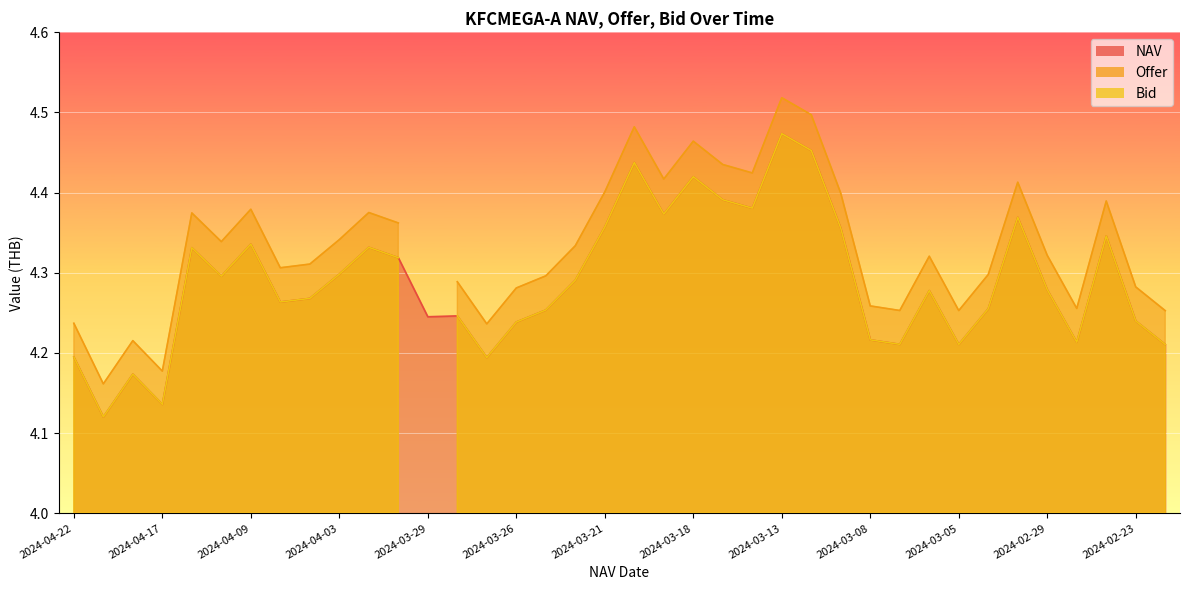

Reading left to right, transcribe all the data shown in this chart.

NAV: 2024-04-22=4.2	2024-04-19=4.1	2024-04-18=4.2	2024-04-17=4.1	2024-04-11=4.3	2024-04-10=4.3	2024-04-09=4.3	2024-04-05=4.3	2024-04-04=4.3	2024-04-03=4.3	2024-04-02=4.3	2024-04-01=4.3	2024-03-29=4.2	2024-03-28=4.2	2024-03-27=4.2	2024-03-26=4.2	2024-03-25=4.3	2024-03-22=4.3	2024-03-21=4.4	2024-03-20=4.4	2024-03-19=4.4	2024-03-18=4.4	2024-03-15=4.4	2024-03-14=4.4	2024-03-13=4.5	2024-03-12=4.5	2024-03-11=4.4	2024-03-08=4.2	2024-03-07=4.2	2024-03-06=4.3	2024-03-05=4.2	2024-03-04=4.3	2024-03-01=4.4	2024-02-29=4.3	2024-02-28=4.2	2024-02-27=4.3	2024-02-23=4.2	2024-02-22=4.2
Offer: 2024-04-22=4.2	2024-04-19=4.2	2024-04-18=4.2	2024-04-17=4.2	2024-04-11=4.4	2024-04-10=4.3	2024-04-09=4.4	2024-04-05=4.3	2024-04-04=4.3	2024-04-03=4.3	2024-04-02=4.4	2024-04-01=4.4	2024-03-29=0.0	2024-03-28=4.3	2024-03-27=4.2	2024-03-26=4.3	2024-03-25=4.3	2024-03-22=4.3	2024-03-21=4.4	2024-03-20=4.5	2024-03-19=4.4	2024-03-18=4.5	2024-03-15=4.4	2024-03-14=4.4	2024-03-13=4.5	2024-03-12=4.5	2024-03-11=4.4	2024-03-08=4.3	2024-03-07=4.3	2024-03-06=4.3	2024-03-05=4.3	2024-03-04=4.3	2024-03-01=4.4	2024-02-29=4.3	2024-02-28=4.3	2024-02-27=4.4	2024-02-23=4.3	2024-02-22=4.3
Bid: 2024-04-22=4.2	2024-04-19=4.1	2024-04-18=4.2	2024-04-17=4.1	2024-04-11=4.3	2024-04-10=4.3	2024-04-09=4.3	2024-04-05=4.3	2024-04-04=4.3	2024-04-03=4.3	2024-04-02=4.3	2024-04-01=4.3	2024-03-29=0.0	2024-03-28=4.2	2024-03-27=4.2	2024-03-26=4.2	2024-03-25=4.3	2024-03-22=4.3	2024-03-21=4.4	2024-03-20=4.4	2024-03-19=4.4	2024-03-18=4.4	2024-03-15=4.4	2024-03-14=4.4	2024-03-13=4.5	2024-03-12=4.5	2024-03-11=4.4	2024-03-08=4.2	2024-03-07=4.2	2024-03-06=4.3	2024-03-05=4.2	2024-03-04=4.3	2024-03-01=4.4	2024-02-29=4.3	2024-02-28=4.2	2024-02-27=4.3	2024-02-23=4.2	2024-02-22=4.2